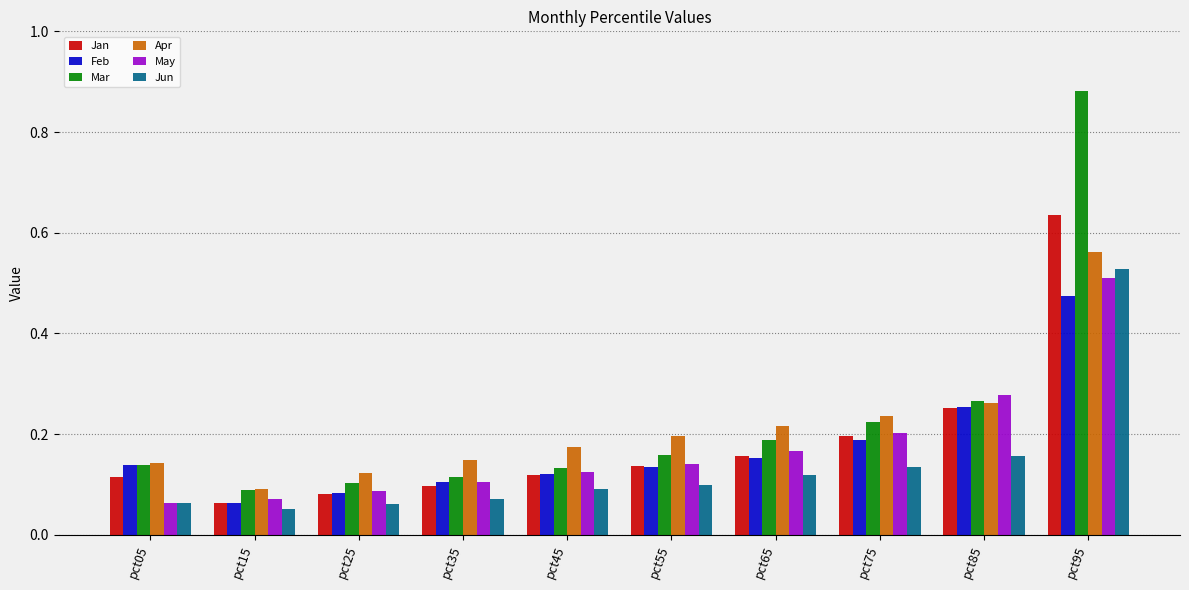

Where is Apr nearest to the value 0?

pct15